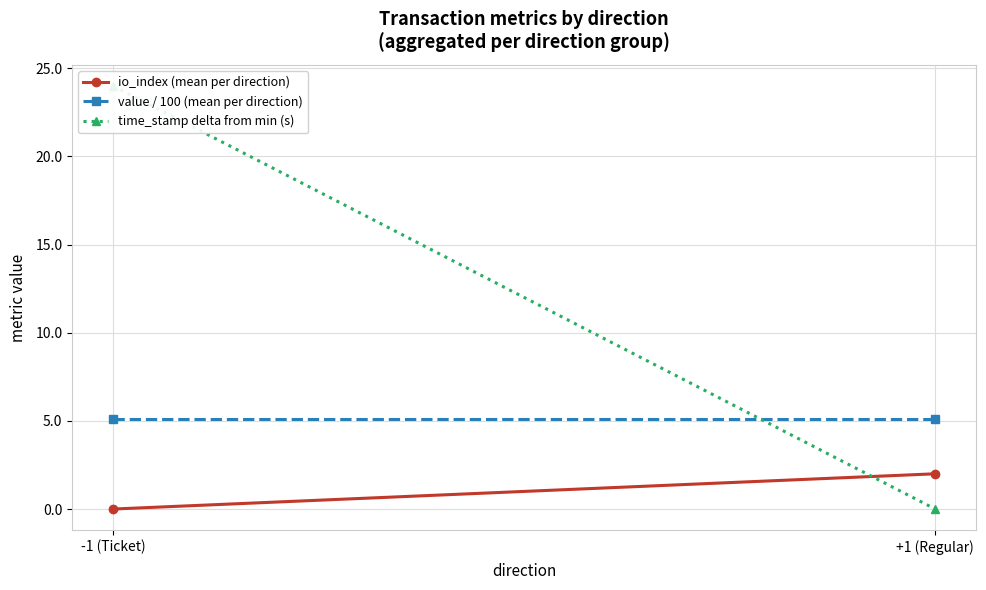

What is the difference between the highest and lowest values at +1 (Regular)?

5.1